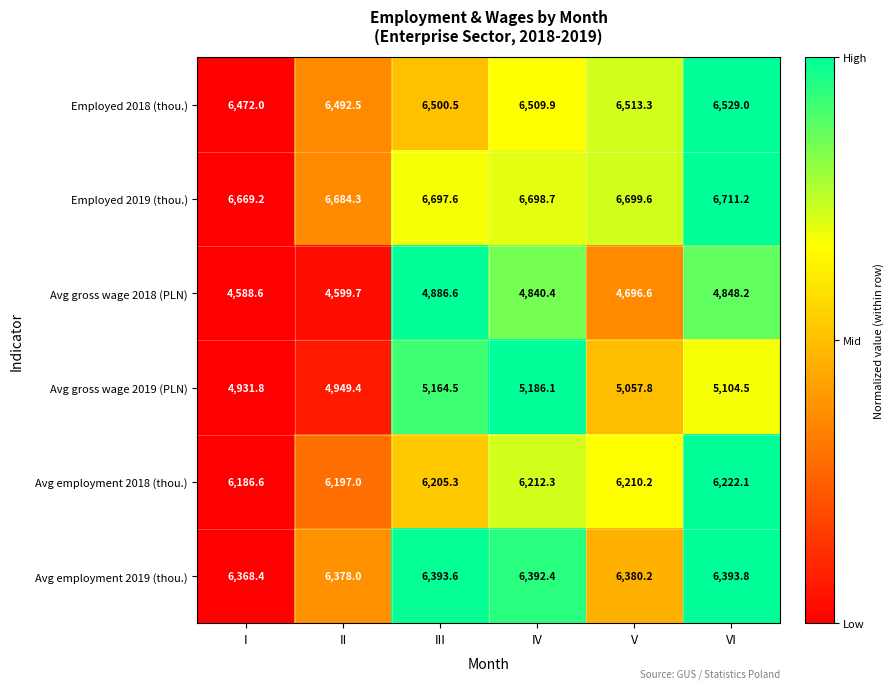

How many data points in Avg employment 2019 (thou.) are above 6392?

3